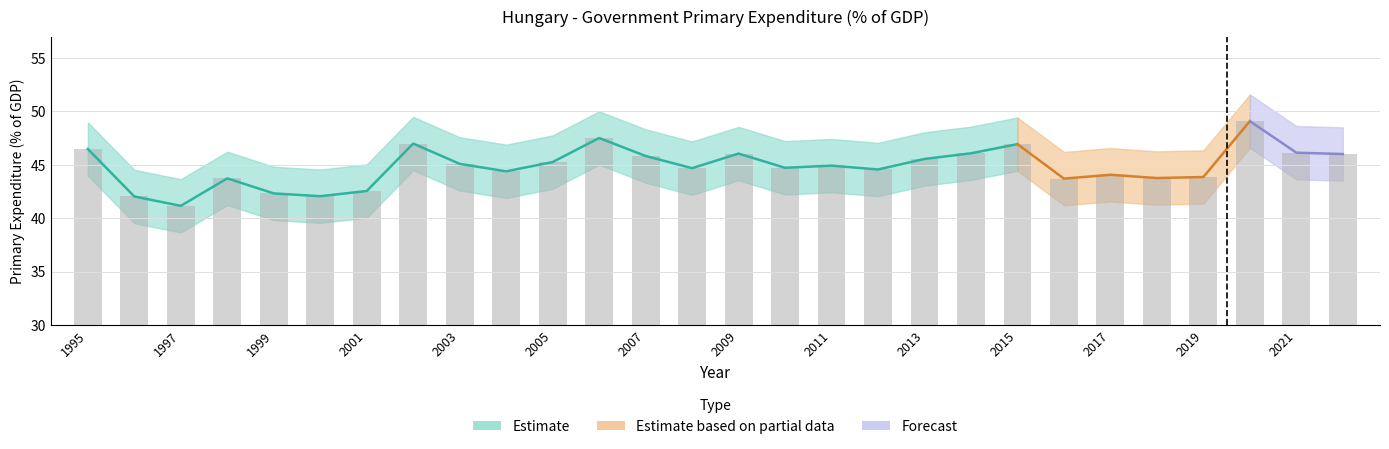

Is it true that the value at 2012 is 44.6?

True